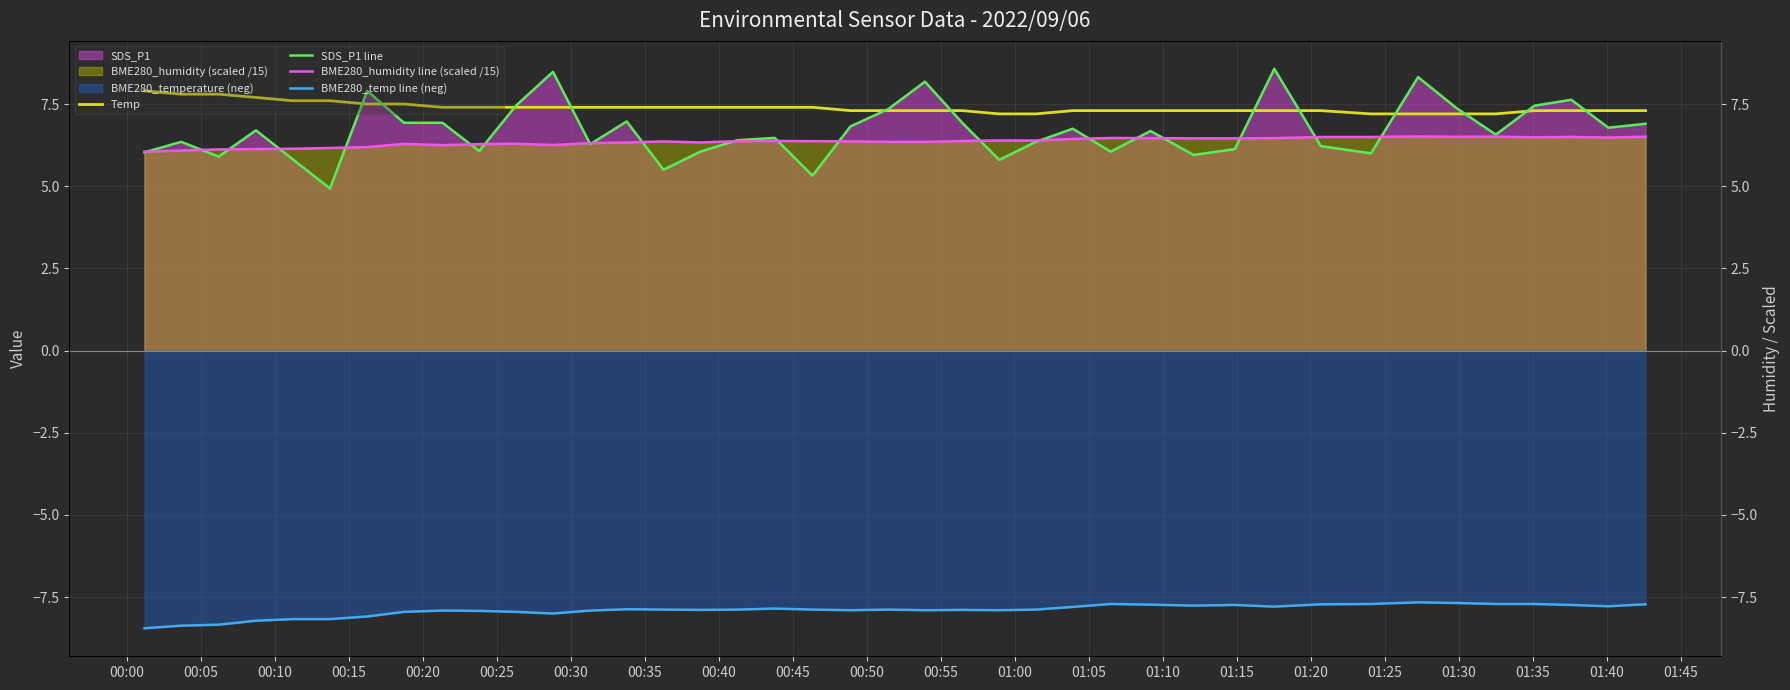

At 01:35, list the series in order from smallest to largest.

BME280_temp line (neg), BME280_humidity line (scaled /15), SDS_P1 line, Temp